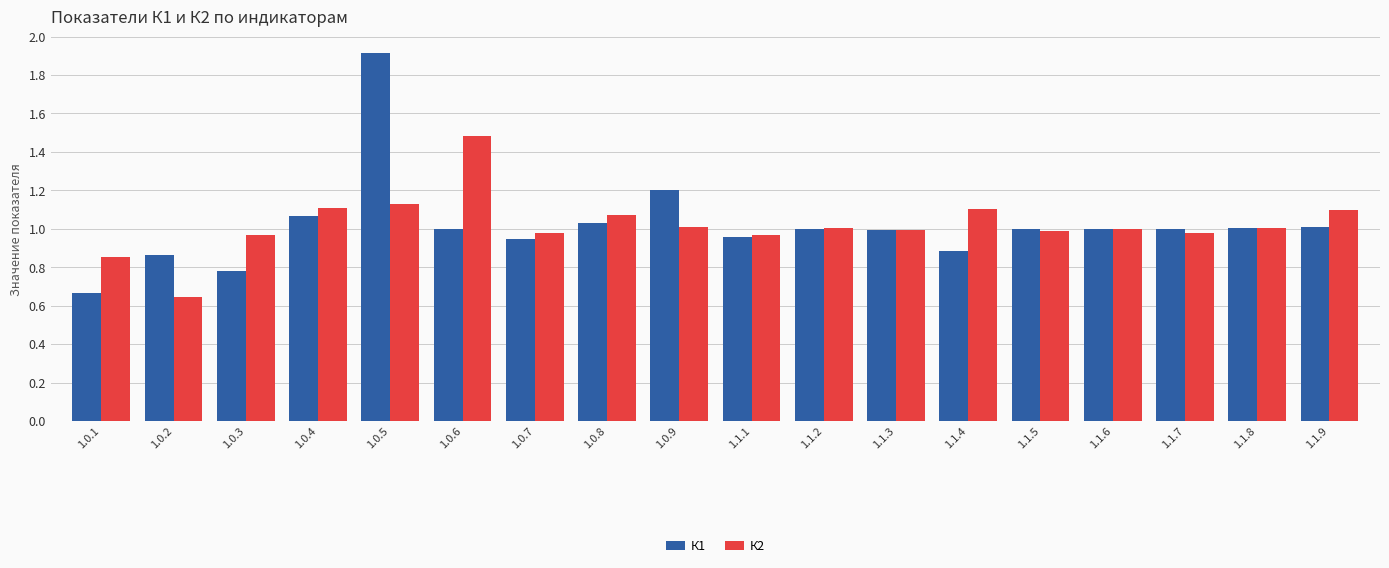

Which series has the widest spread of values?

К1